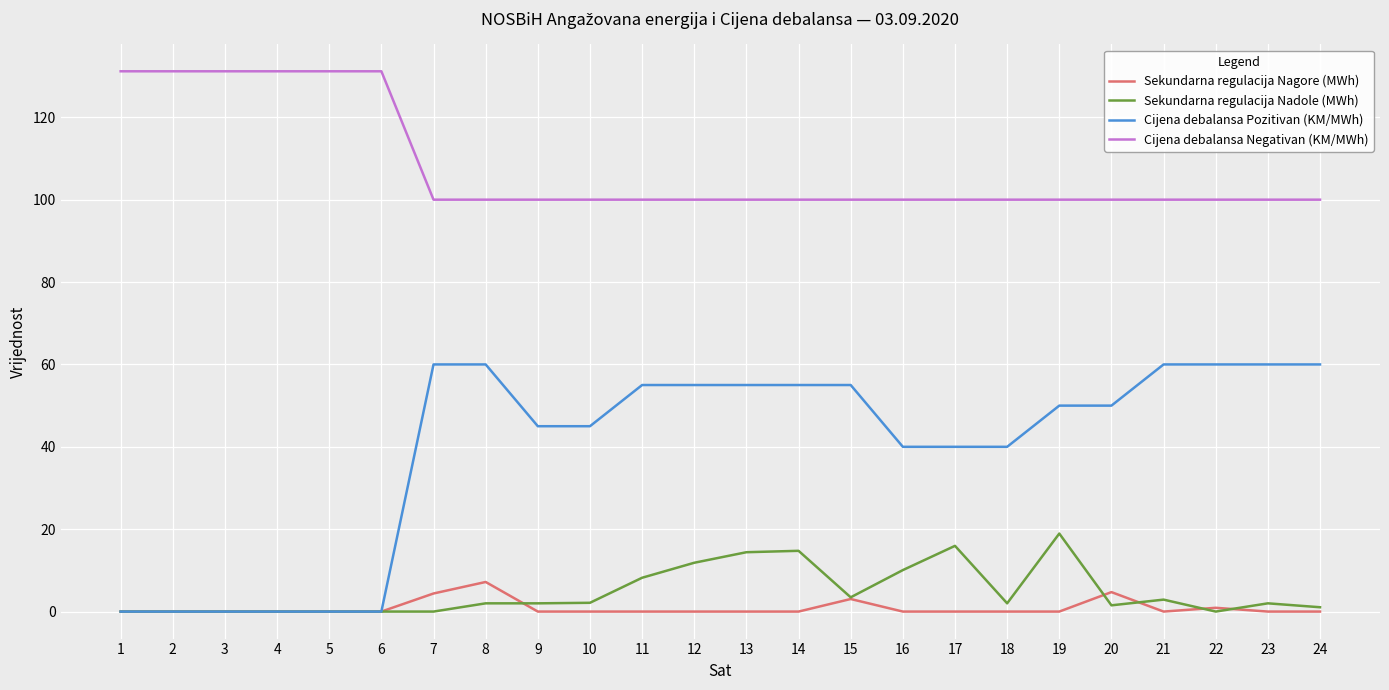

Rank the series by their maximum value, from highest to lowest.

Cijena debalansa Negativan (KM/MWh), Cijena debalansa Pozitivan (KM/MWh), Sekundarna regulacija Nadole (MWh), Sekundarna regulacija Nagore (MWh)